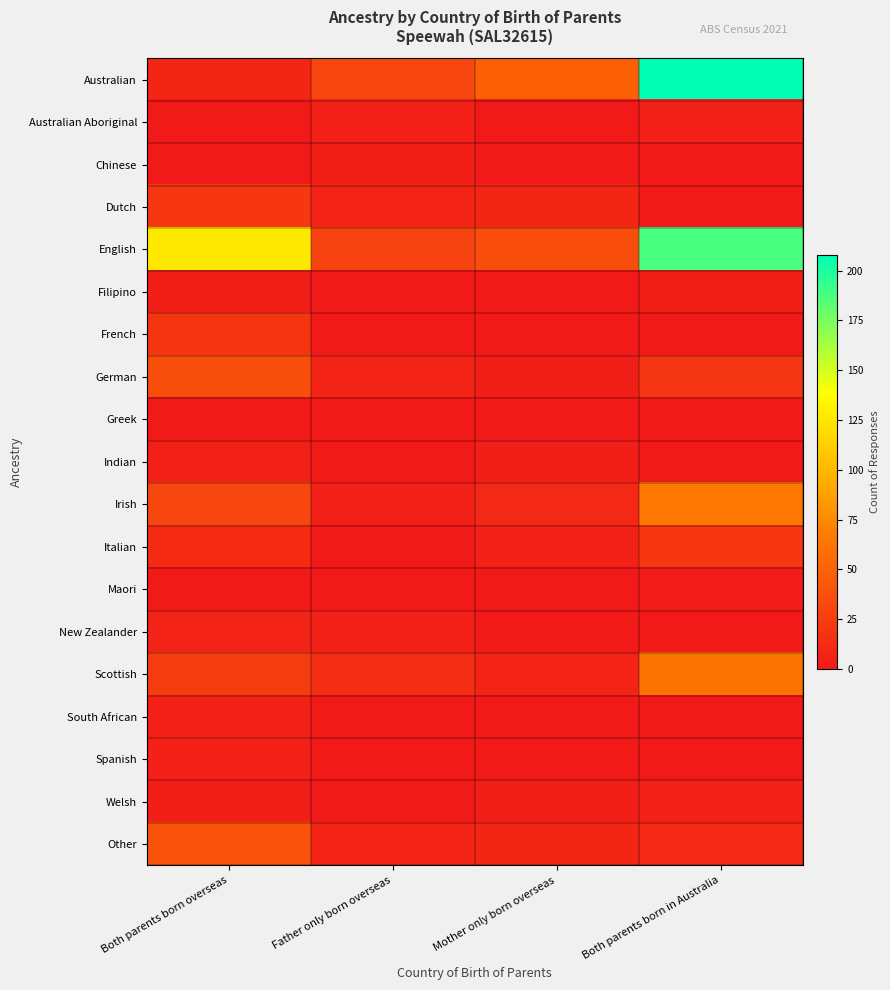

Rank the series by their maximum value, from lowest to highest.

Greek, Maori, Chinese, Filipino, Indian, South African, Australian Aboriginal, Spanish, Welsh, New Zealander, French, Dutch, Italian, German, Other, Scottish, Irish, English, Australian